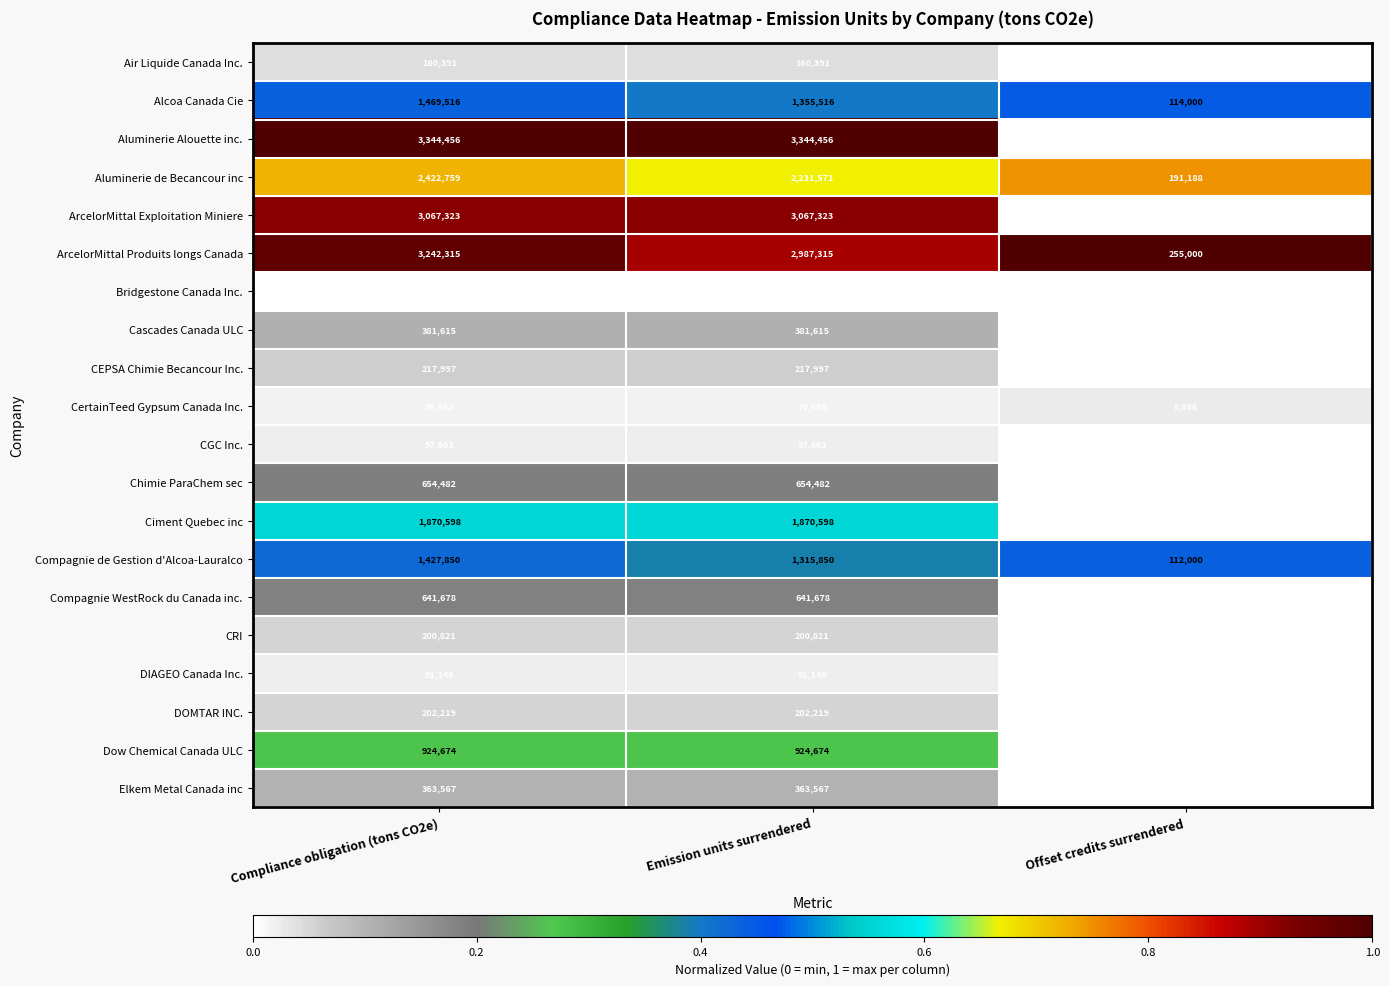

What is the highest value of the Bridgestone Canada Inc. series?

22611